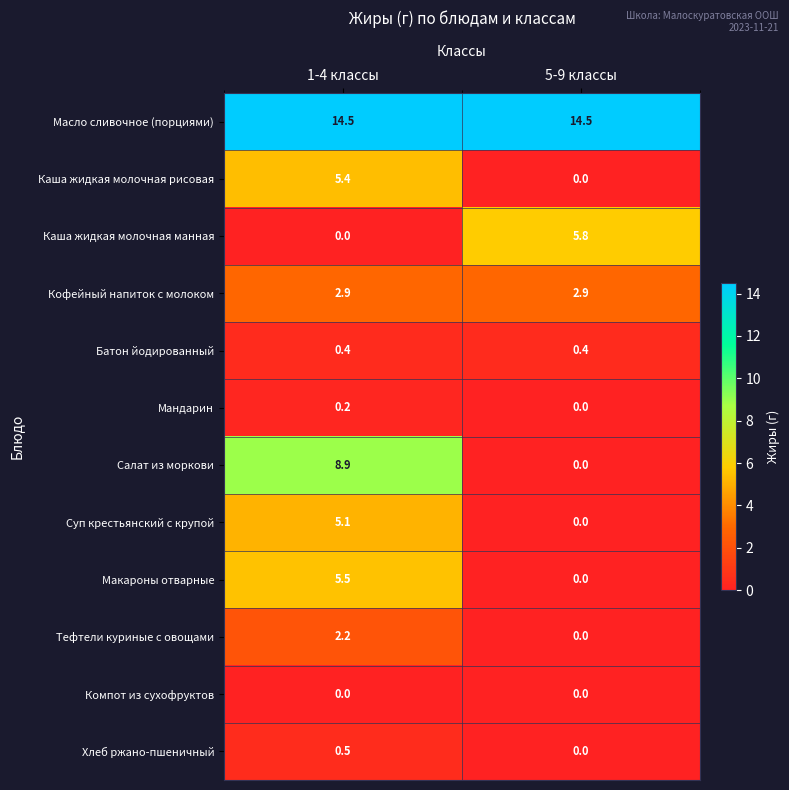

List the series in order of their peak value, highest first.

Масло сливочное (порциями), Салат из моркови, Каша жидкая молочная манная, Макароны отварные, Каша жидкая молочная рисовая, Суп крестьянский с крупой, Кофейный напиток с молоком, Тефтели куриные с овощами, Хлеб ржано-пшеничный, Батон йодированный, Мандарин, Компот из сухофруктов